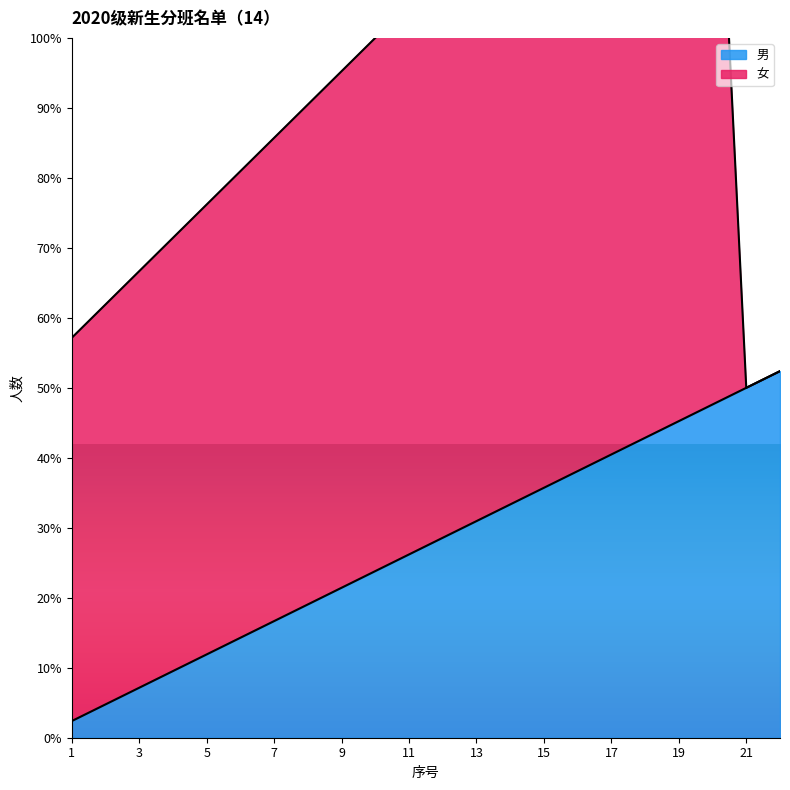

At how many categories does at least one series exceed 2?

22